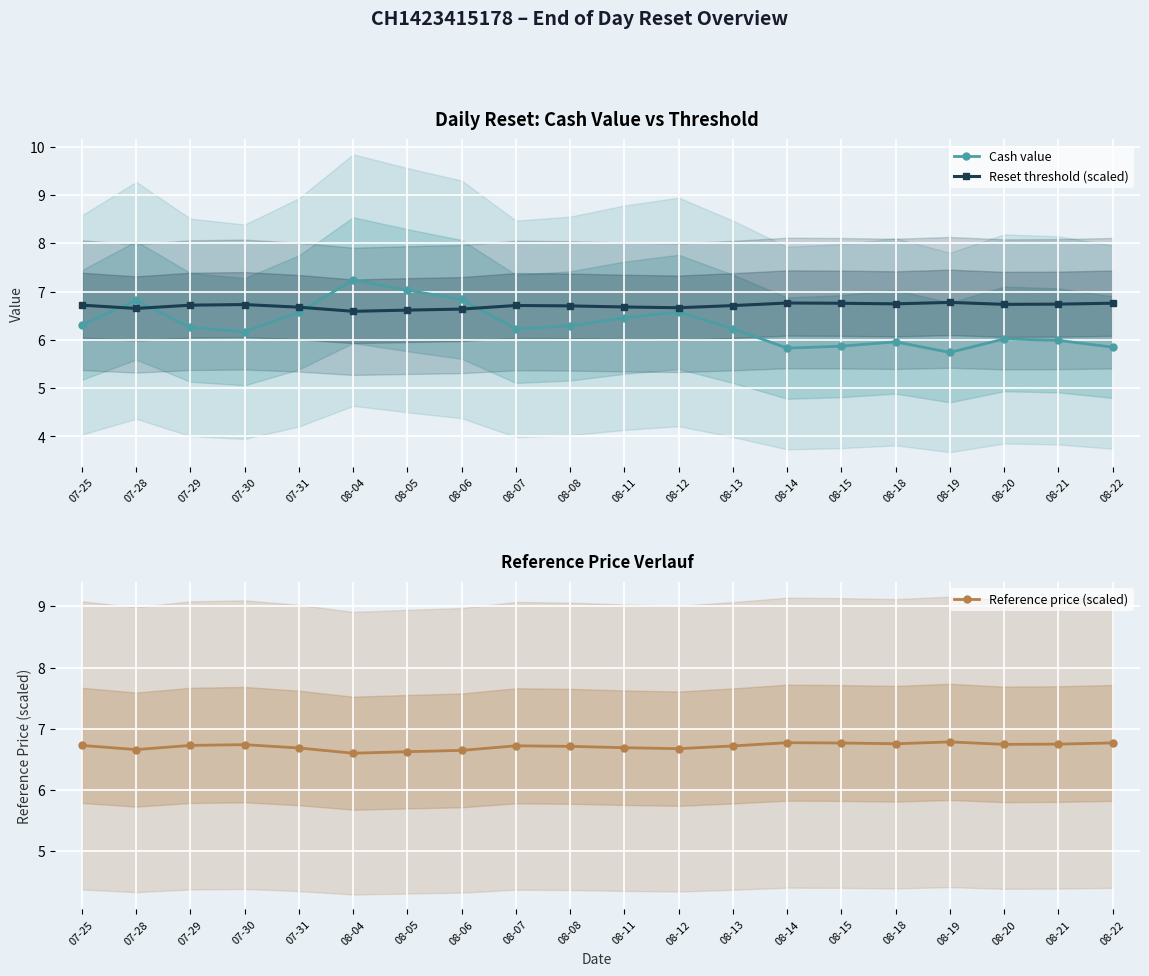

Is the value of Cash value at 07-28 greater than the value of Reset threshold (scaled) at 08-05?

Yes